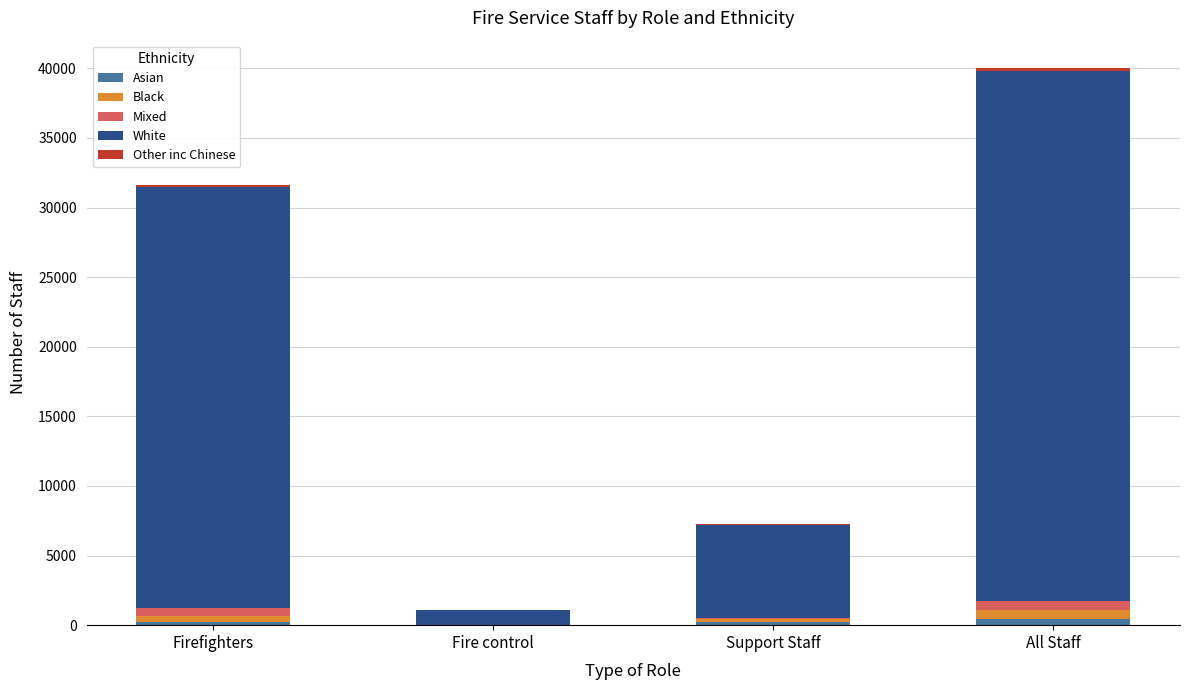

At which category is the sum across all series the highest?

All Staff